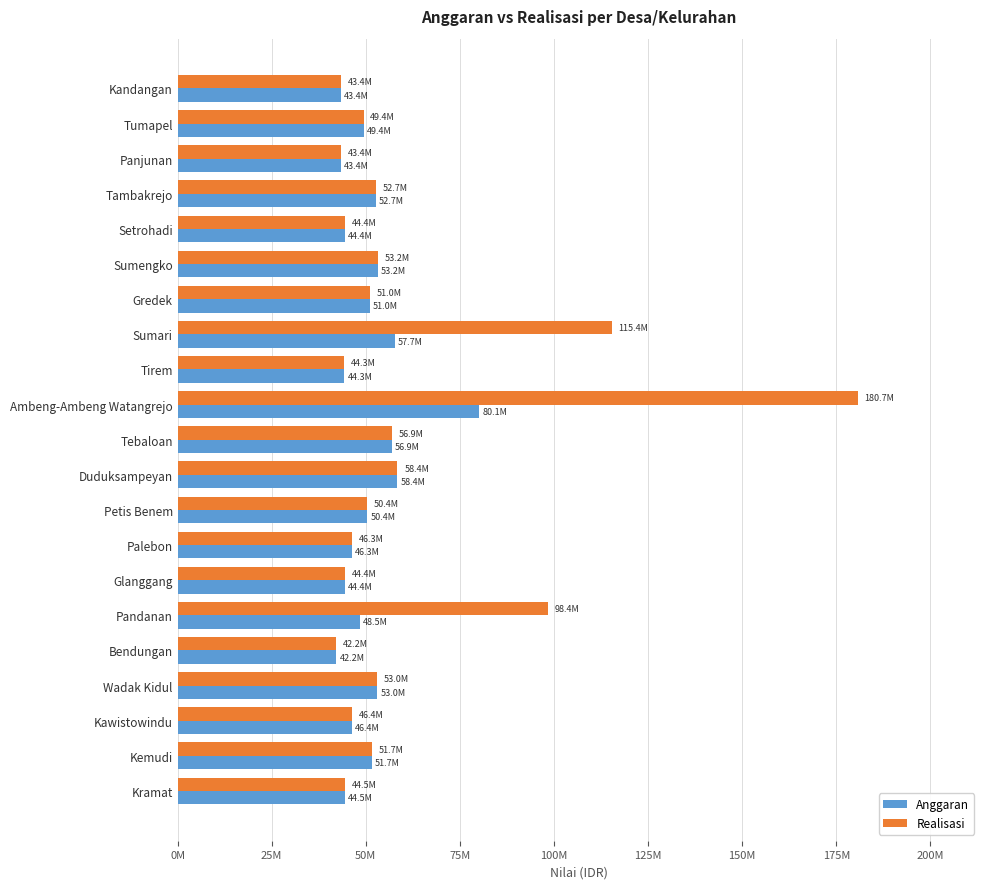

What are all the series names shown in the legend?

Anggaran, Realisasi